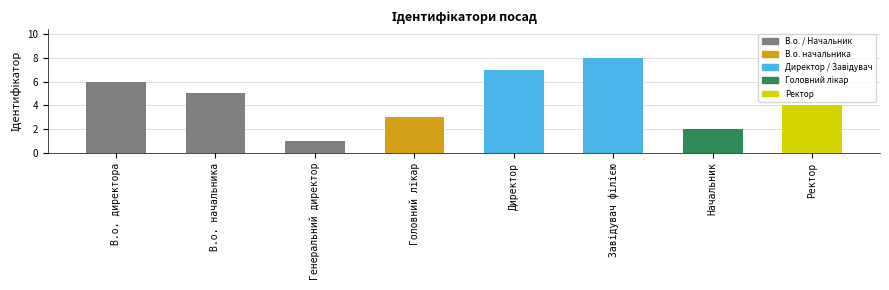

At which label does the data first exceed 5?

В.о. директора